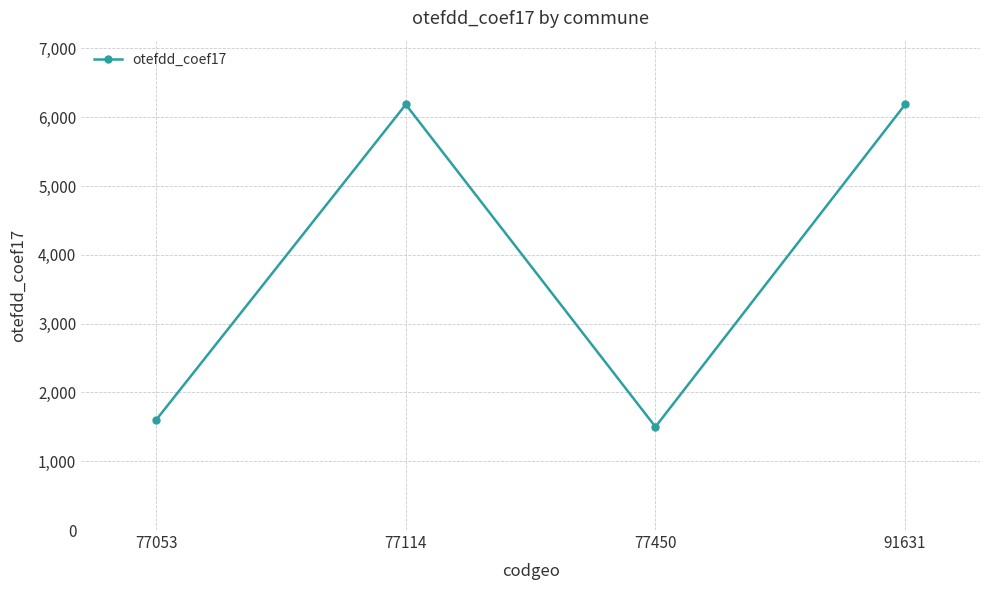

Reading left to right, transcribe all the data shown in this chart.

1600	6184	1500	6184